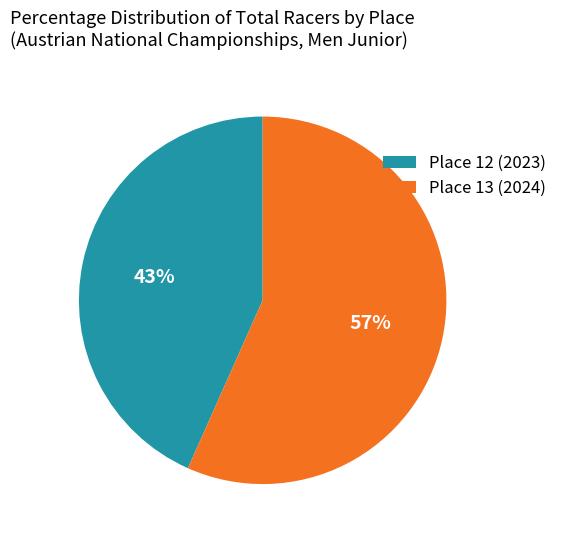

What percentage is the Place 13 (2024) slice, to the nearest percent?

57%